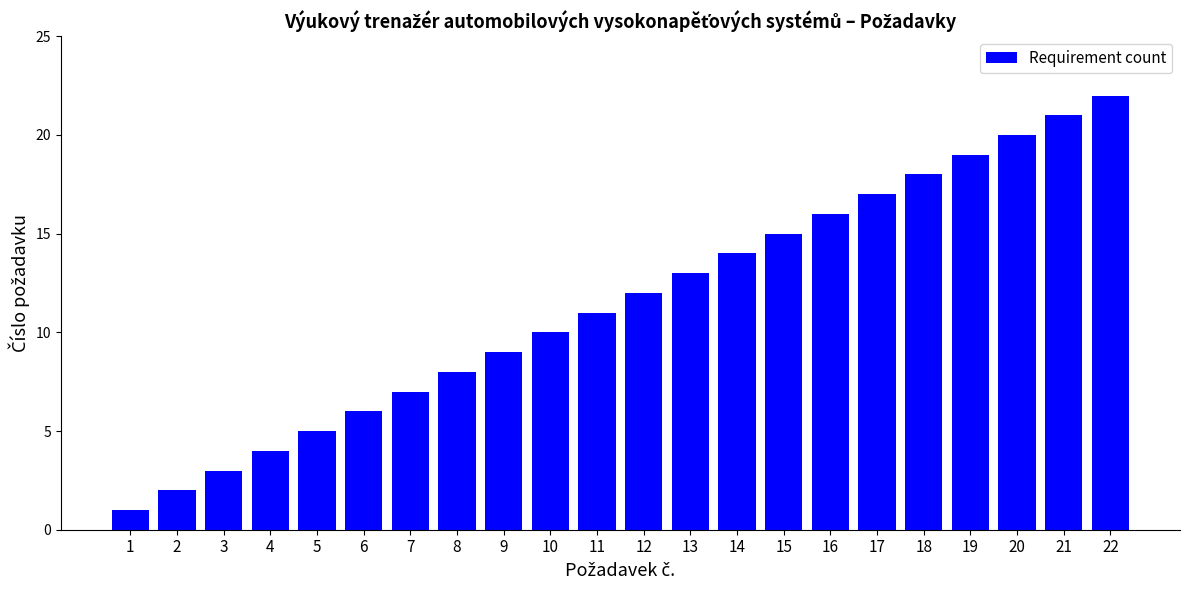

The chart shows a value of 9 at 16. True or false?

False